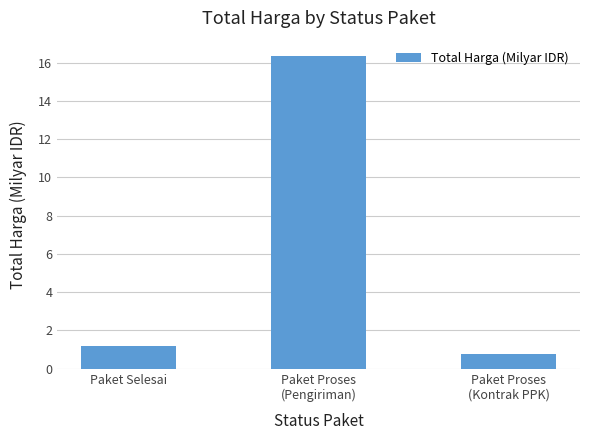

Count the number of values greater than 1.

2